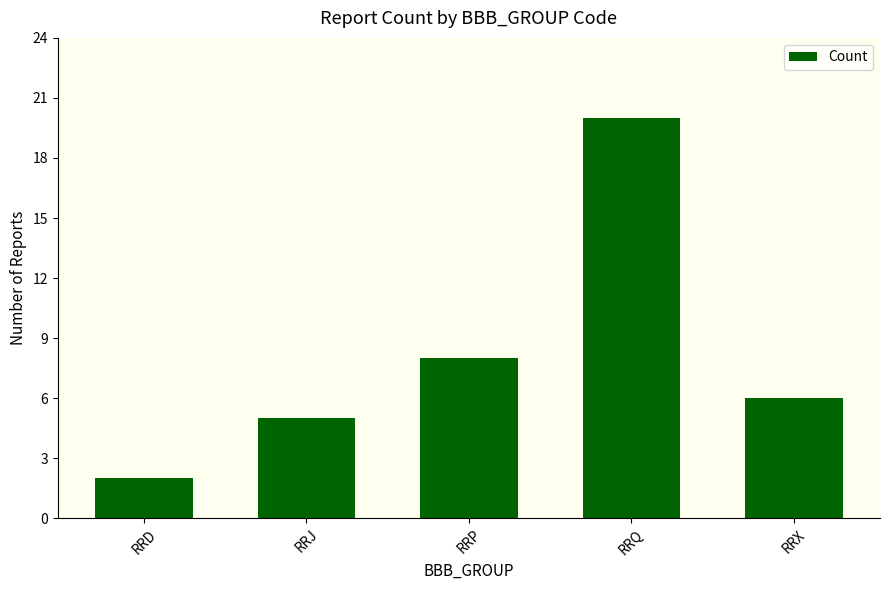

What is the change in value from RRP to RRX?

-2